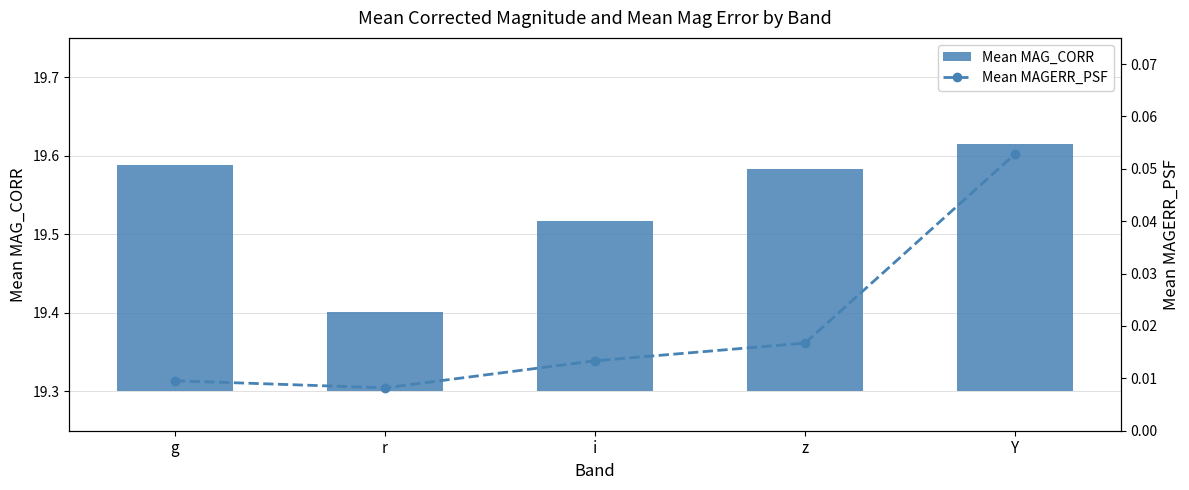

Rank the series by their maximum value, from lowest to highest.

Mean MAGERR_PSF, Mean MAG_CORR